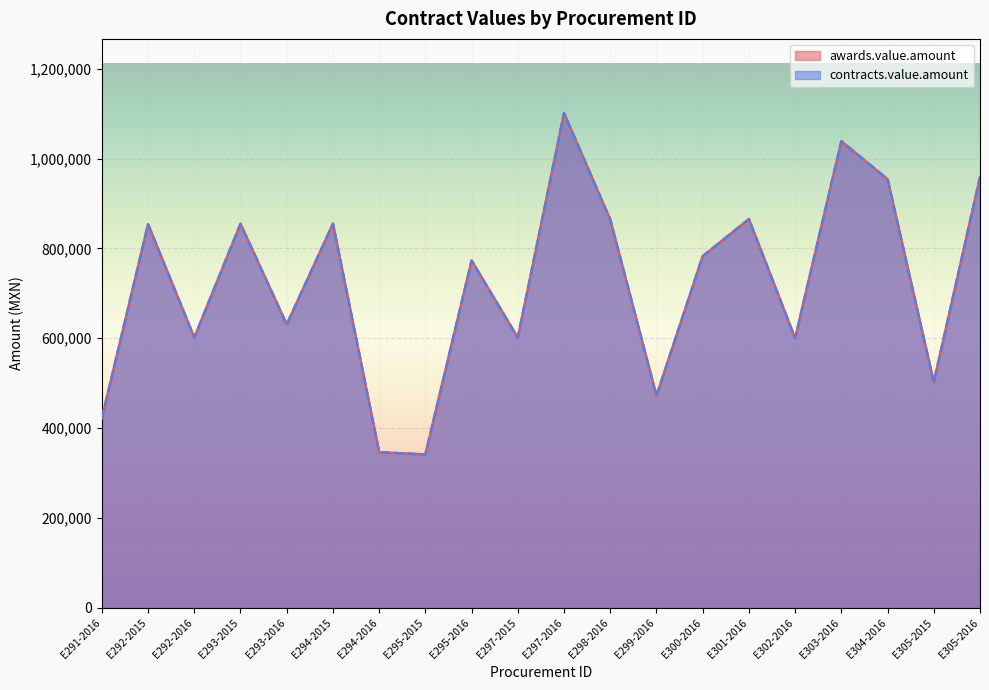

The value of contracts.value.amount at E294-2015 is 854920.1. True or false?

True